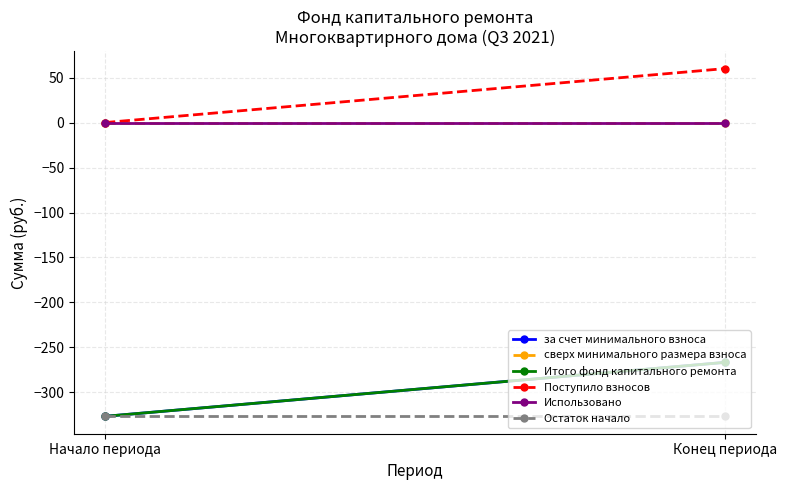

Reading left to right, what are all the values shown in this chart?

за счет минимального взноса: Начало периода=-326.6	Конец периода=-266.6
сверх минимального размера взноса: Начало периода=0.0	Конец периода=0.0
Итого фонд капитального ремонта: Начало периода=-326.6	Конец периода=-266.6
Поступило взносов: Начало периода=0.0	Конец периода=60.0
Использовано: Начало периода=0.0	Конец периода=0.0
Остаток начало: Начало периода=-326.6	Конец периода=-326.6